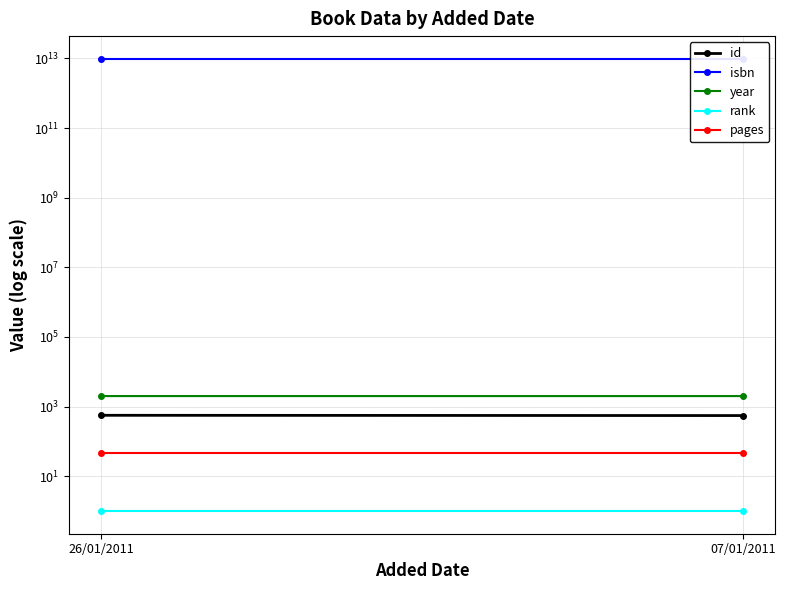

What are all the series names shown in the legend?

id, isbn, year, rank, pages